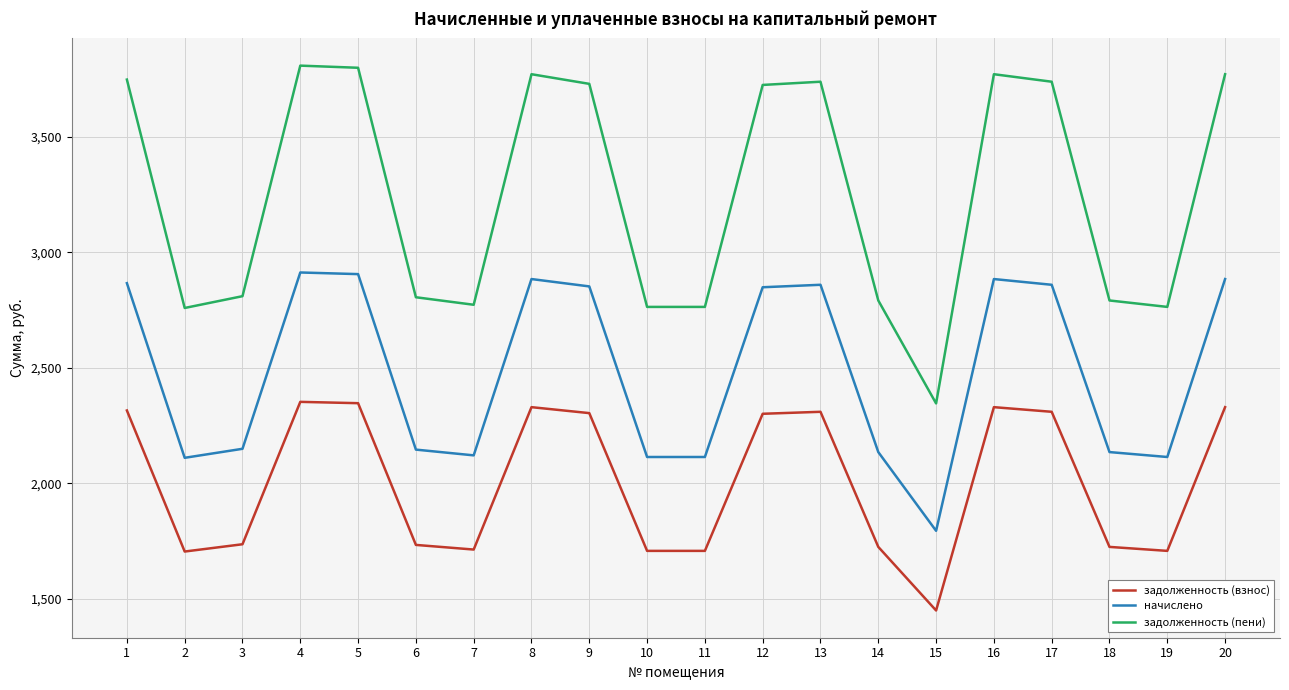

True or false: задолженность (пени) and задолженность (взнос) cross at least once.

False